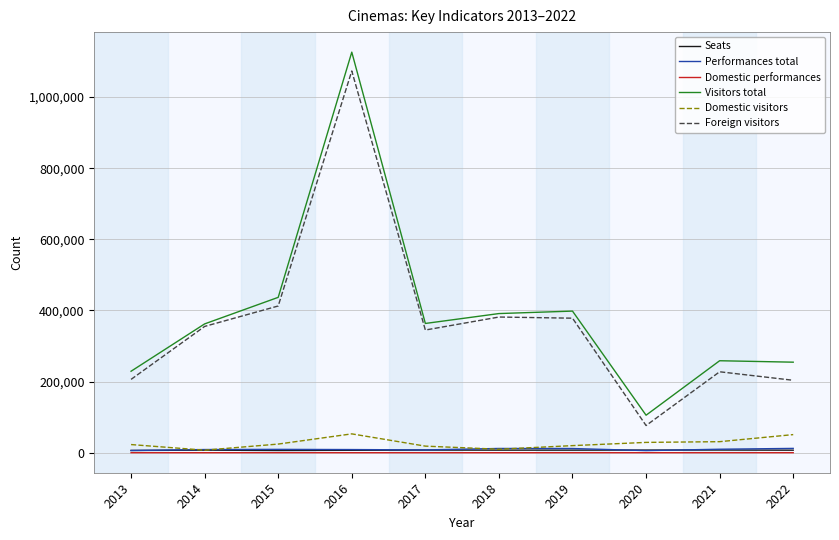

What is the approximate value of Performances total at 2016?

8851